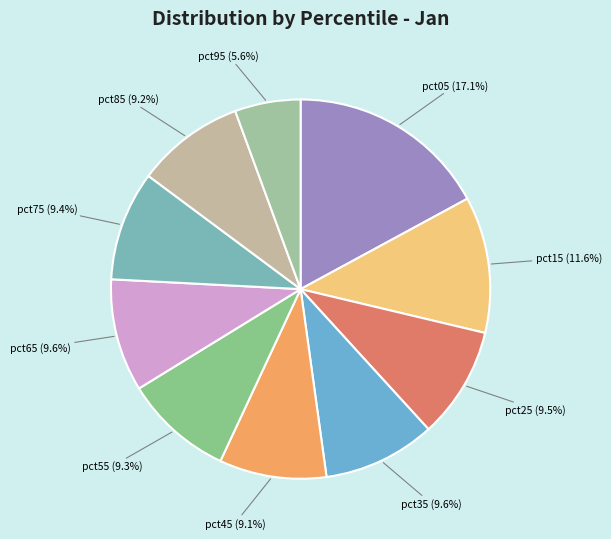

Which slice is the smallest?

pct95